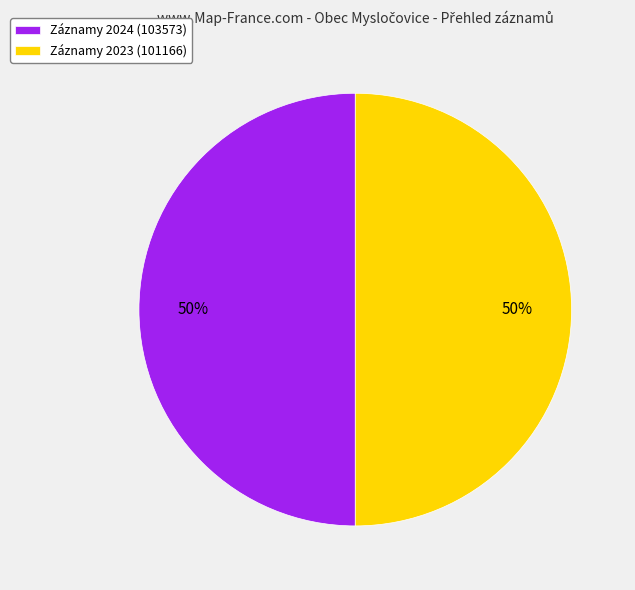

Do Záznamy 2024 (103573) and Záznamy 2023 (101166) together represent more than half of the pie?

Yes